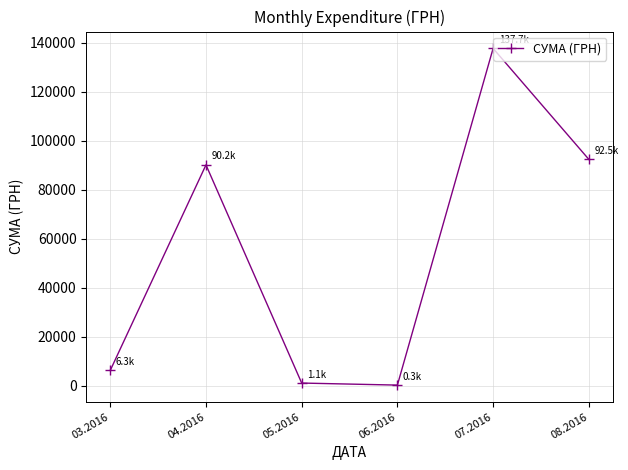

How many lines are shown in the chart?

1